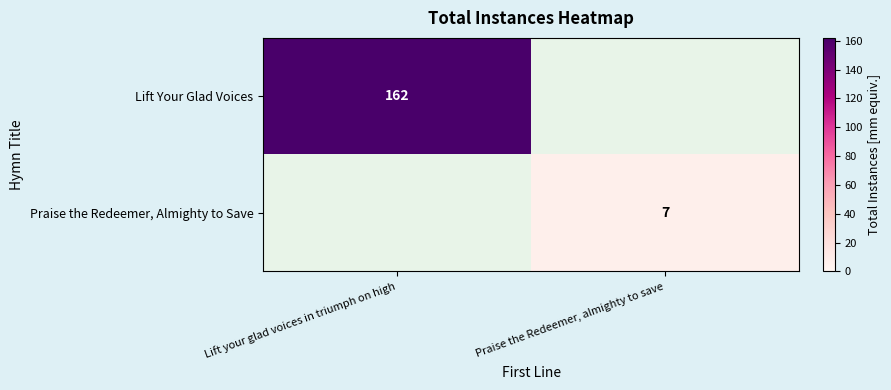

The Lift Your Glad Voices series shows 234 at Lift your glad voices in triumph on high. True or false?

False